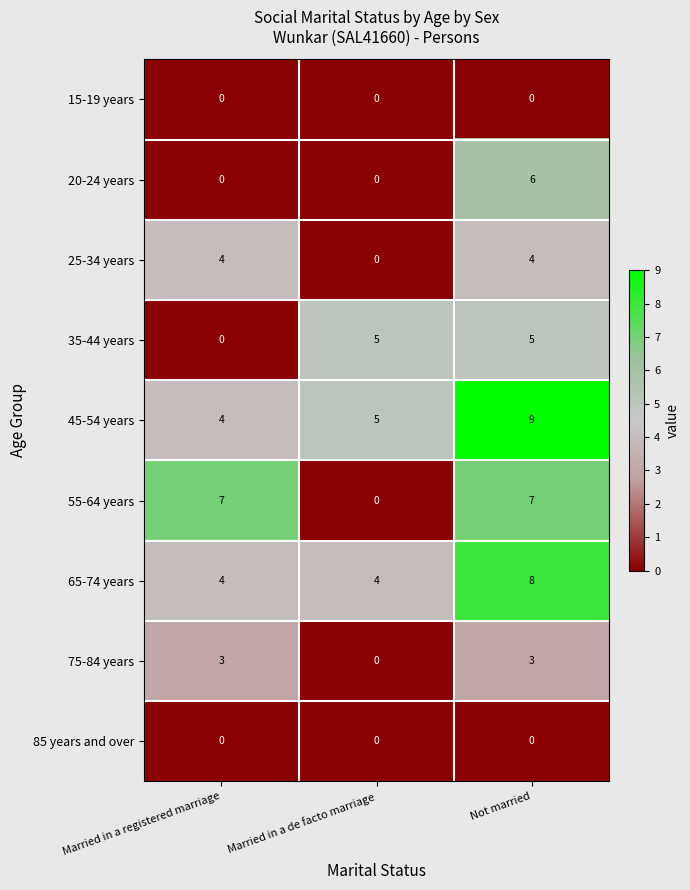

The 65-74 years series shows 6 at Married in a de facto marriage. True or false?

False